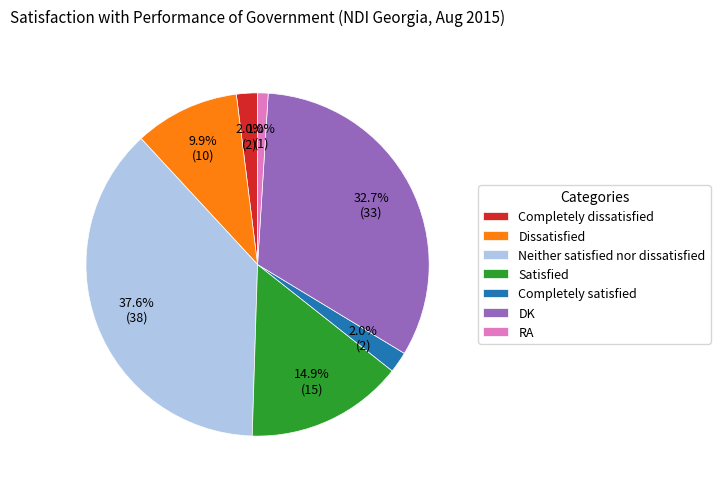

Which has a higher value, Completely satisfied or RA?

Completely satisfied